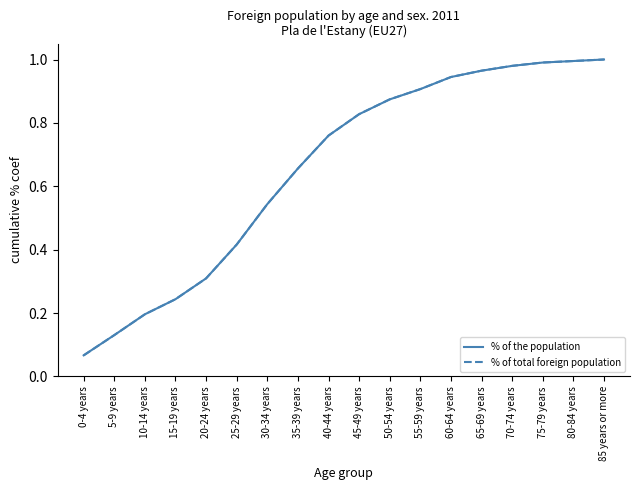

Which category has the lowest value in the % of the population series?

0-4 years